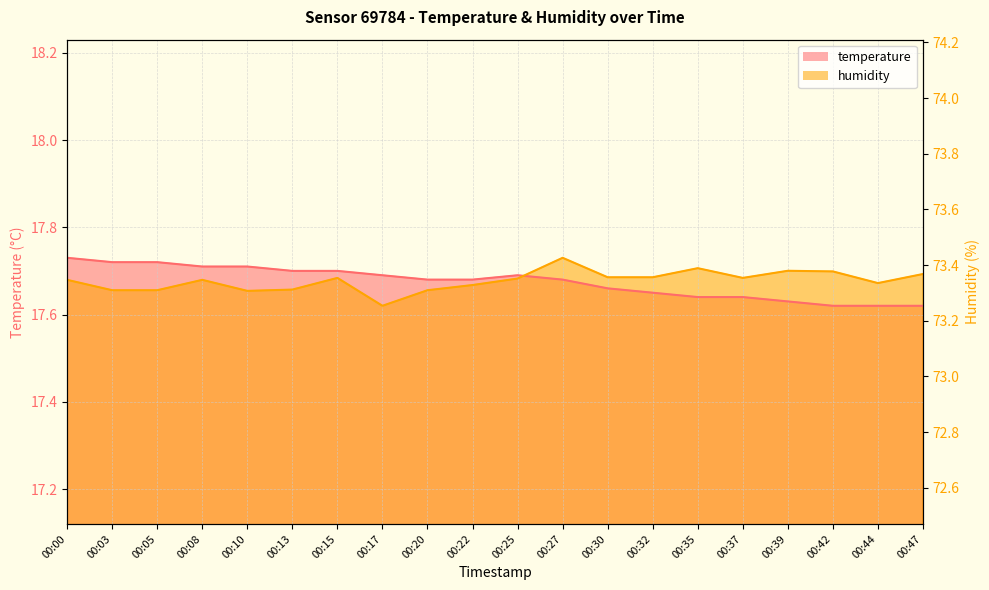

What is the difference between the temperature values at 00:10 and 00:30?

0.1